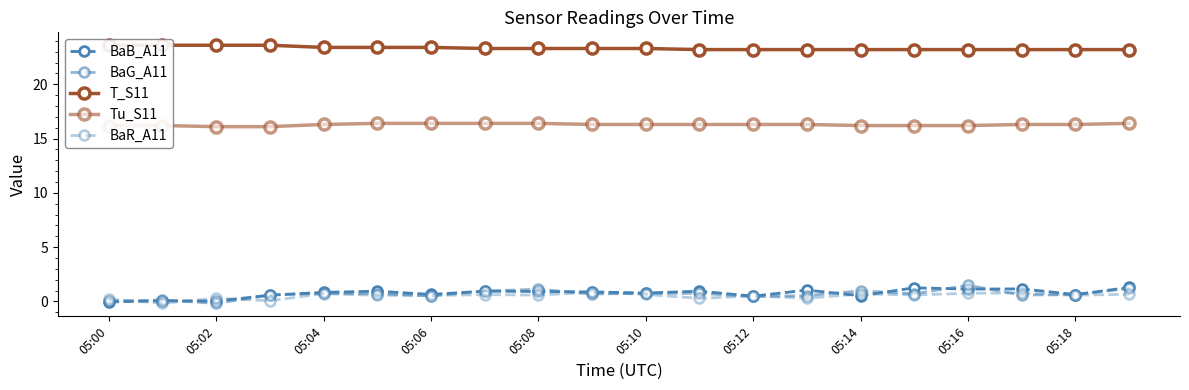

How many data points in BaG_A11 are less than 0?

1